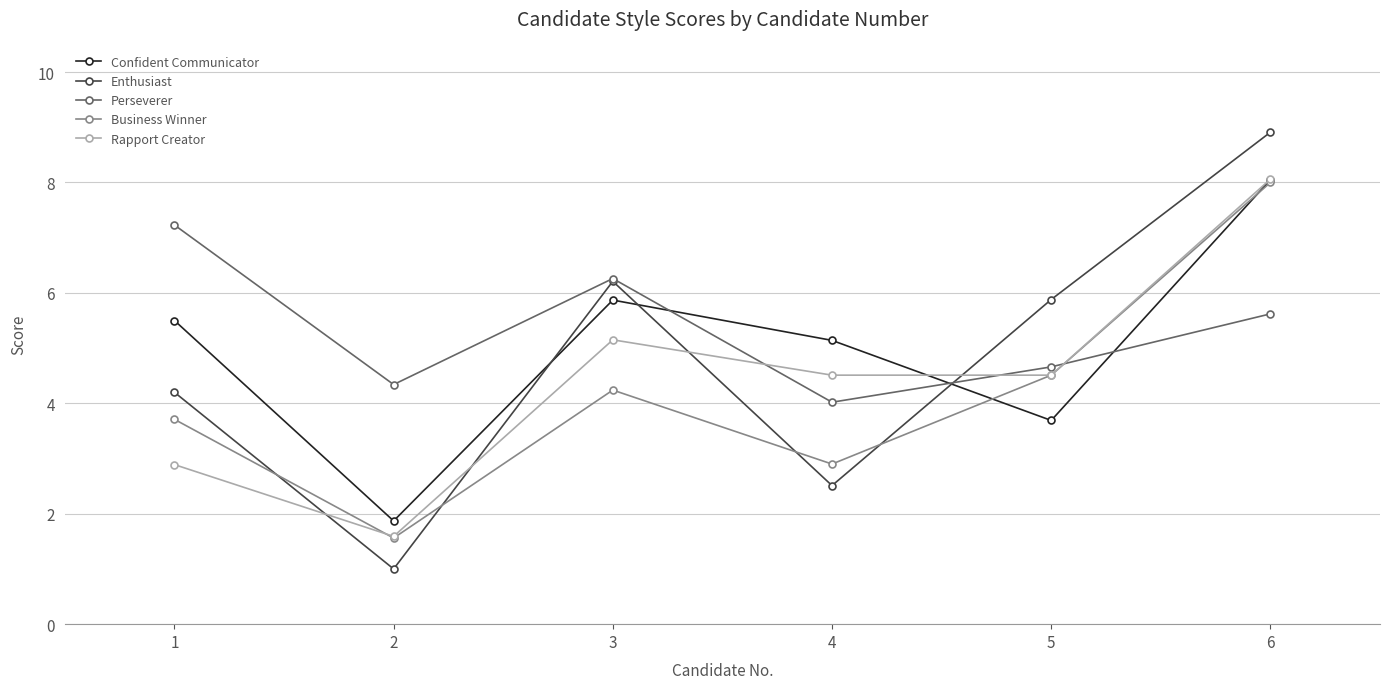

What is the difference between the maximum and second lowest values in the Enthusiast series?

6.4